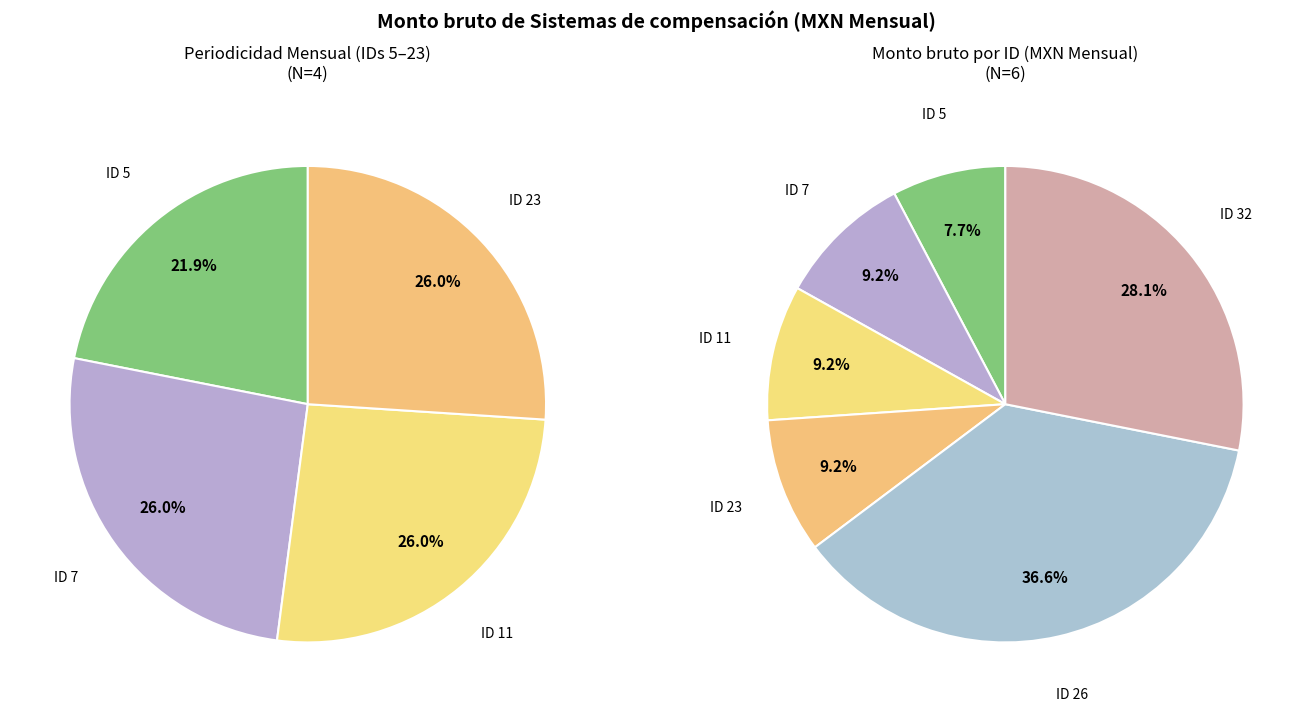

What is the ratio of the value at ID 5 to the value at ID 11?

0.8